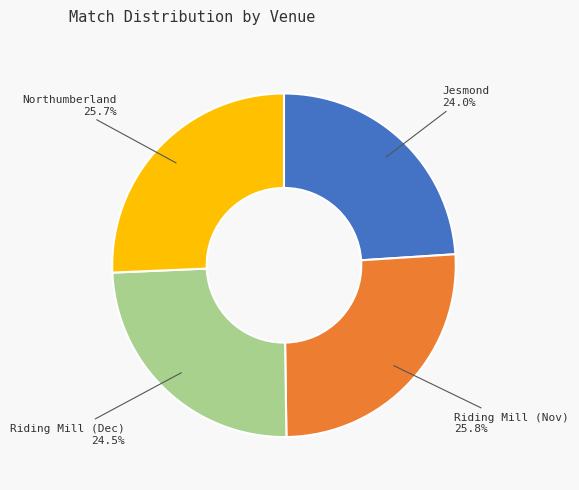

Do Jesmond and Riding Mill (Dec) together represent more than half of the pie?

No